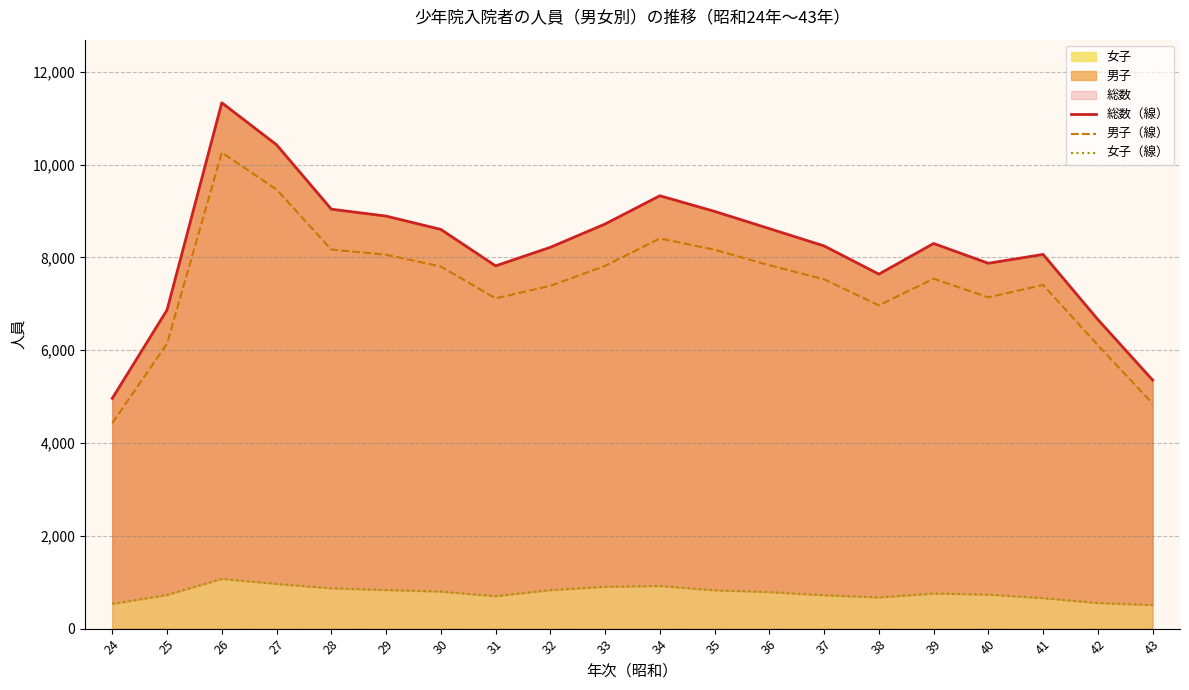

At which category does 女子（線） reach its first local valley?

31